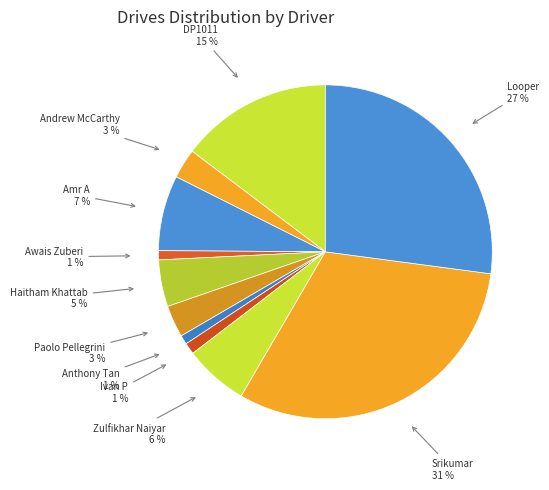

Which has a higher value, Paolo Pellegrini or Anthony Tan?

Paolo Pellegrini